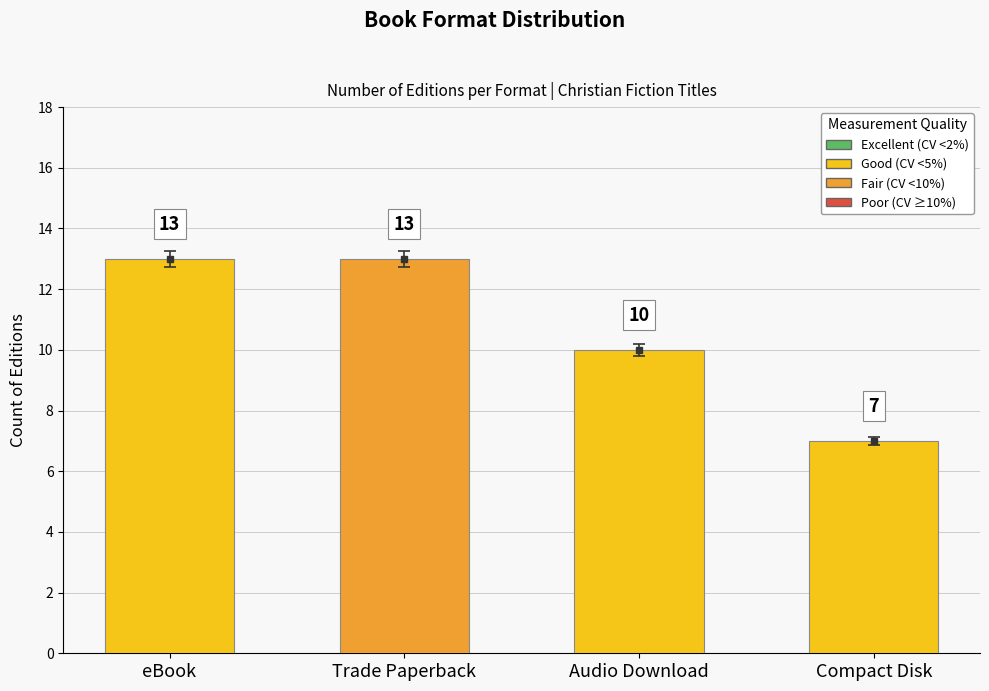

Is it true that the value at Audio Download is 10?

True